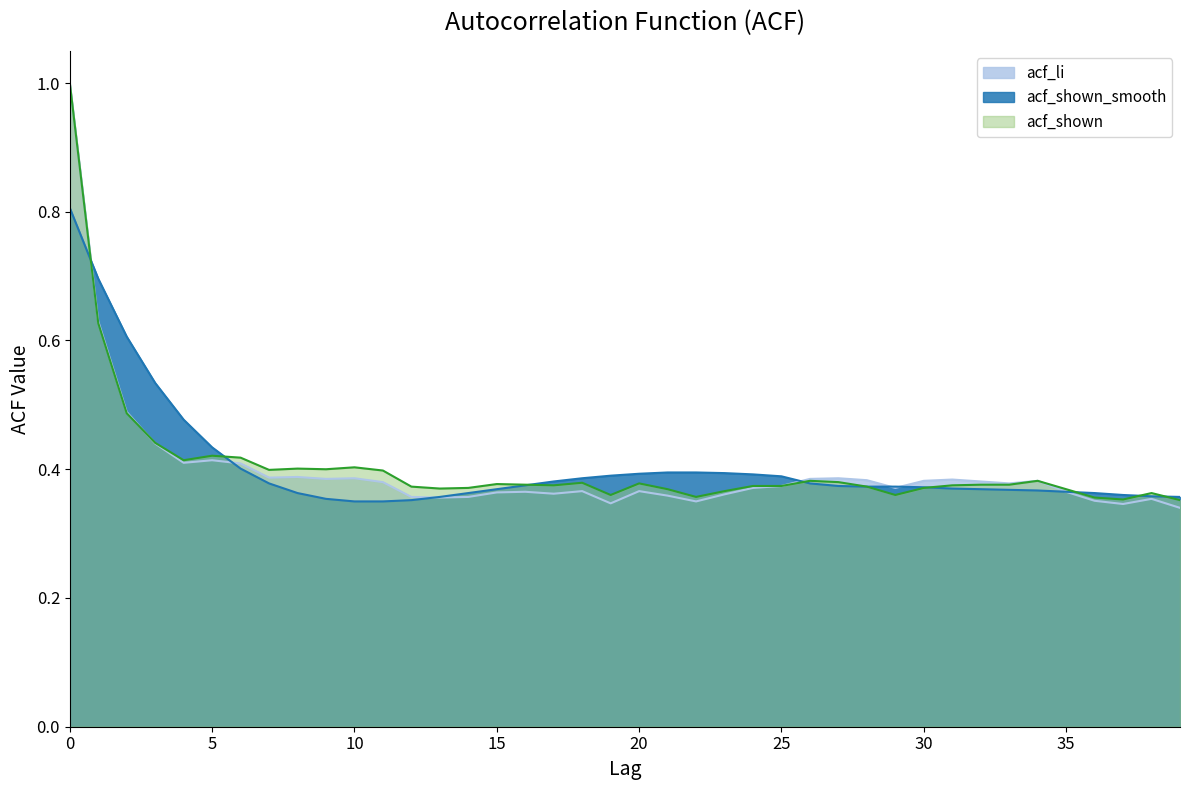

Read the acf_li value at 27.

0.4